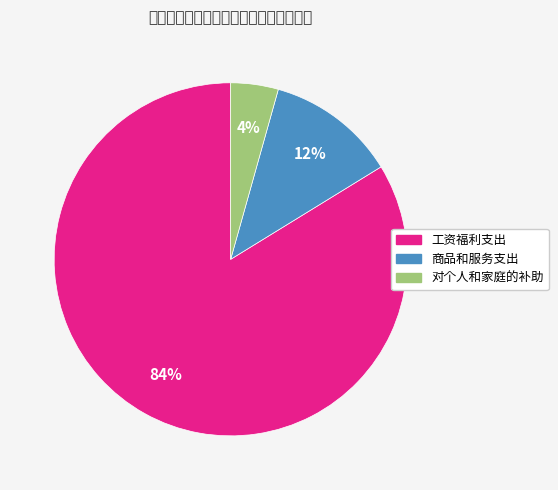

How much of the chart is everything except 商品和服务支出?

88.1%